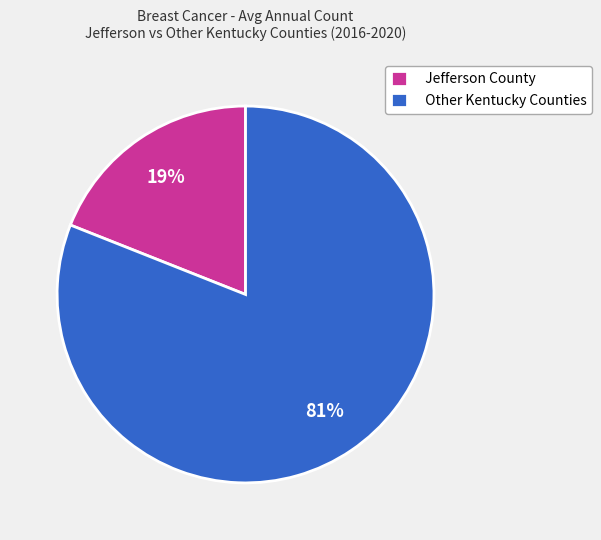

Which has a higher value, Other Kentucky Counties or Jefferson County?

Other Kentucky Counties